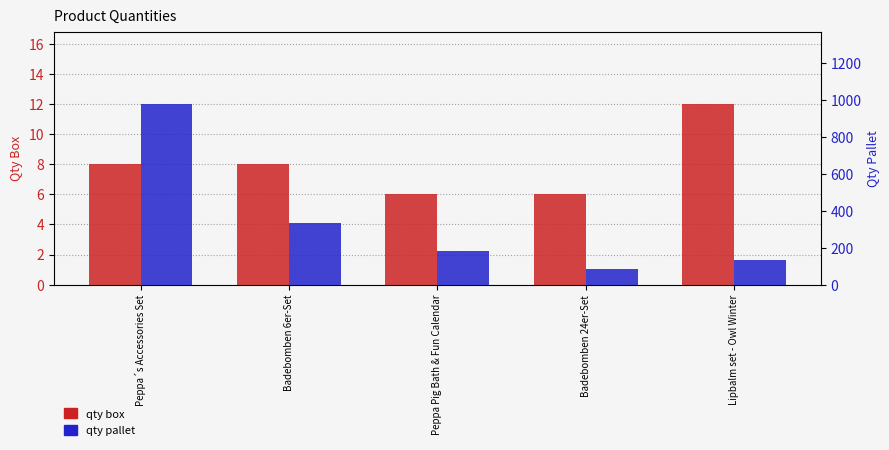

Where does the qty pallet series first go above 180?

Peppa´s Accessories Set